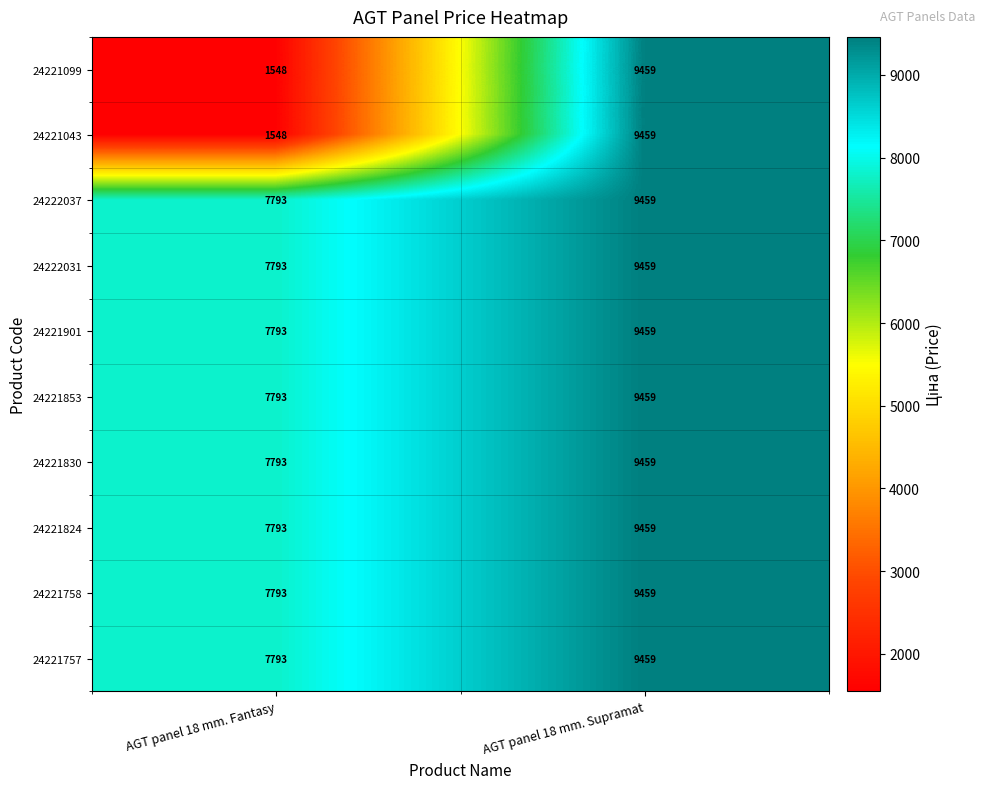

Reading left to right, what are all the values shown in this chart?

24221099: AGT panel 18 mm. Fantasy=1548	AGT panel 18 mm. Supramat=9459
24221043: AGT panel 18 mm. Fantasy=1548	AGT panel 18 mm. Supramat=9459
24222037: AGT panel 18 mm. Fantasy=7793	AGT panel 18 mm. Supramat=9459
24222031: AGT panel 18 mm. Fantasy=7793	AGT panel 18 mm. Supramat=9459
24221901: AGT panel 18 mm. Fantasy=7793	AGT panel 18 mm. Supramat=9459
24221853: AGT panel 18 mm. Fantasy=7793	AGT panel 18 mm. Supramat=9459
24221830: AGT panel 18 mm. Fantasy=7793	AGT panel 18 mm. Supramat=9459
24221824: AGT panel 18 mm. Fantasy=7793	AGT panel 18 mm. Supramat=9459
24221758: AGT panel 18 mm. Fantasy=7793	AGT panel 18 mm. Supramat=9459
24221757: AGT panel 18 mm. Fantasy=7793	AGT panel 18 mm. Supramat=9459